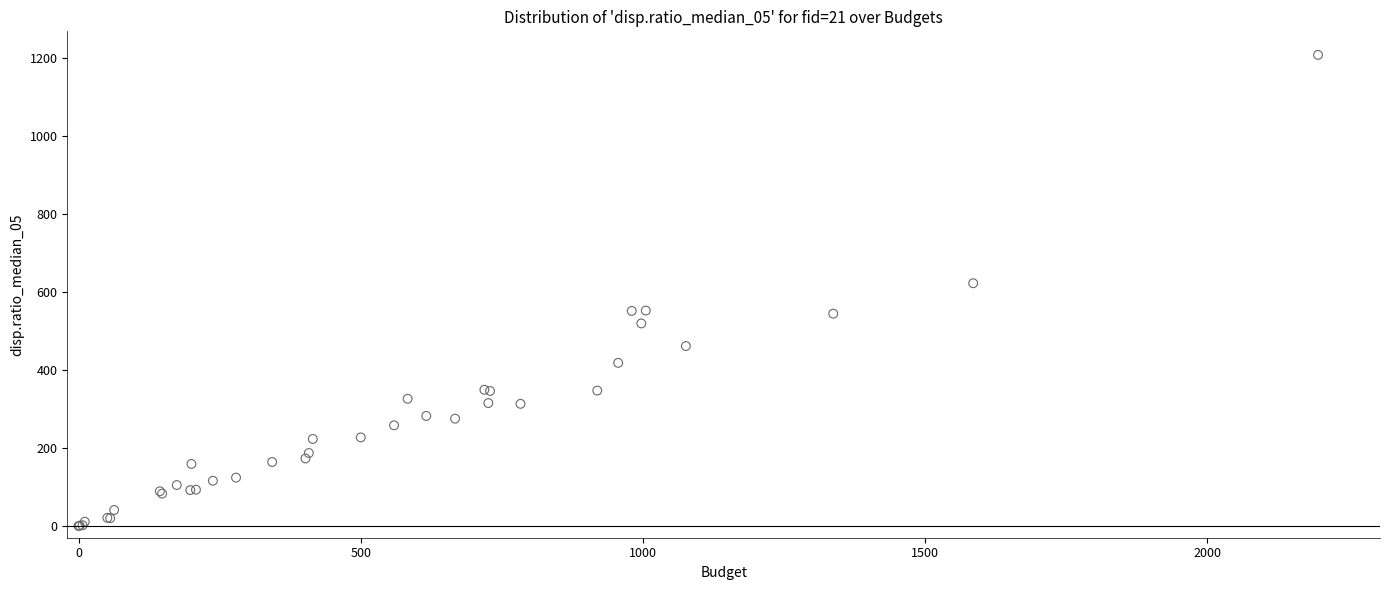

What Y value in the scatter plot is closest to 603?

622